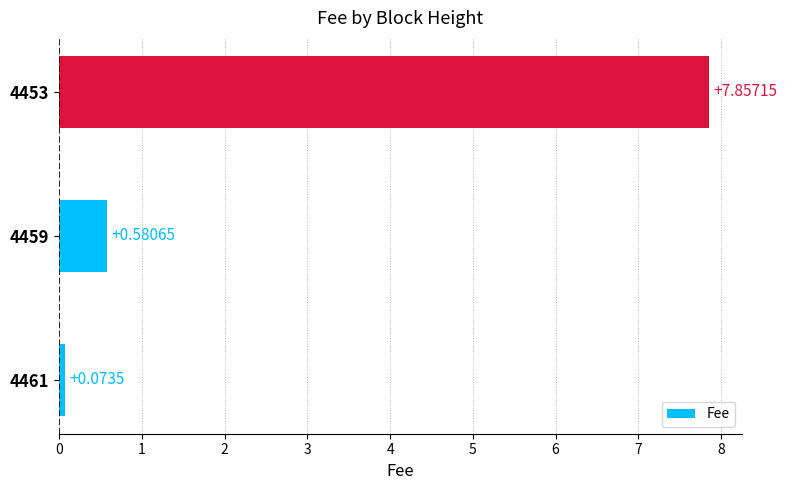

What is the difference between the values at 4459 and 4461?

0.5